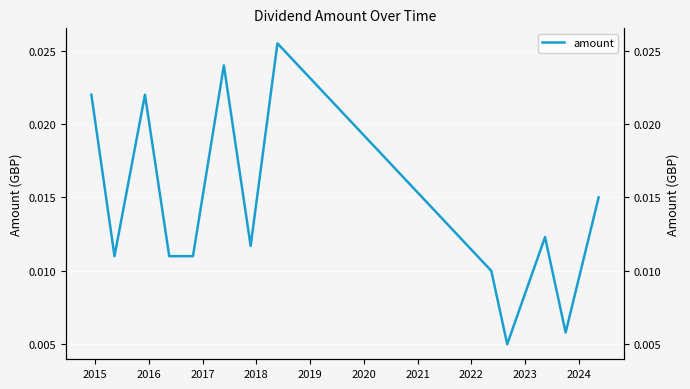

How many lines are shown in the chart?

1